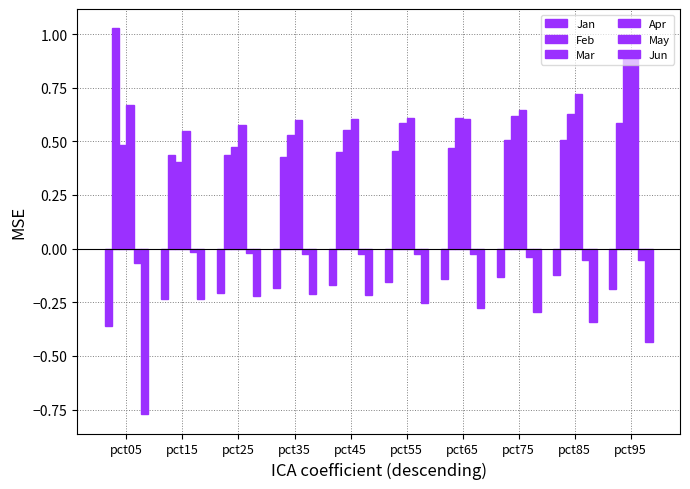

The value of Jan at pct55 is -0.1. True or false?

False